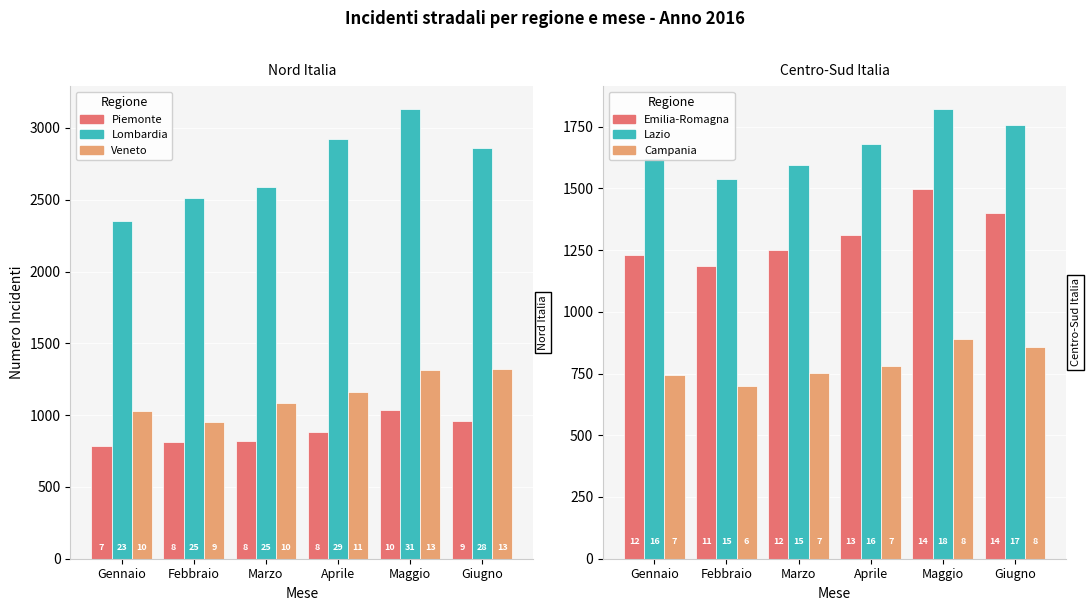

At which category is the sum across all series the highest?

Maggio